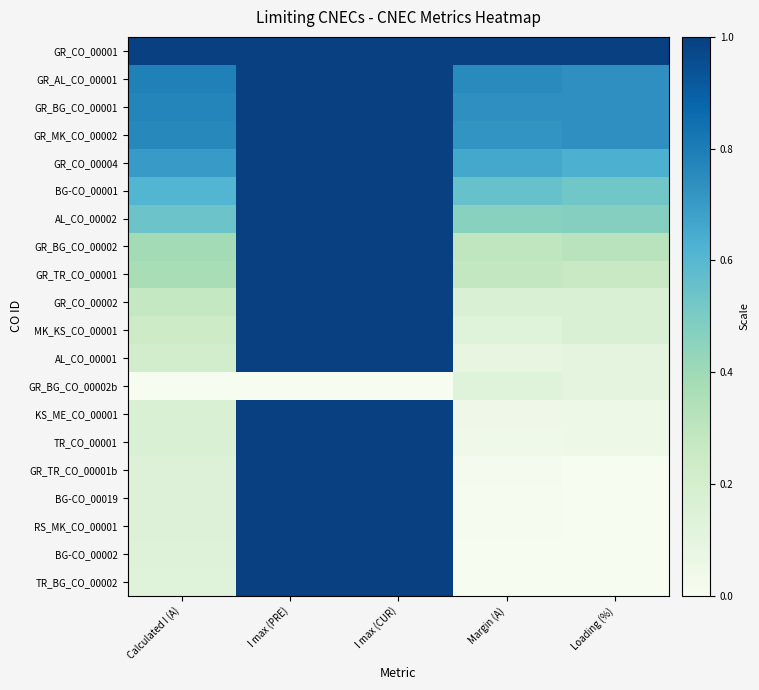

At how many categories does at least one series exceed 0?

5